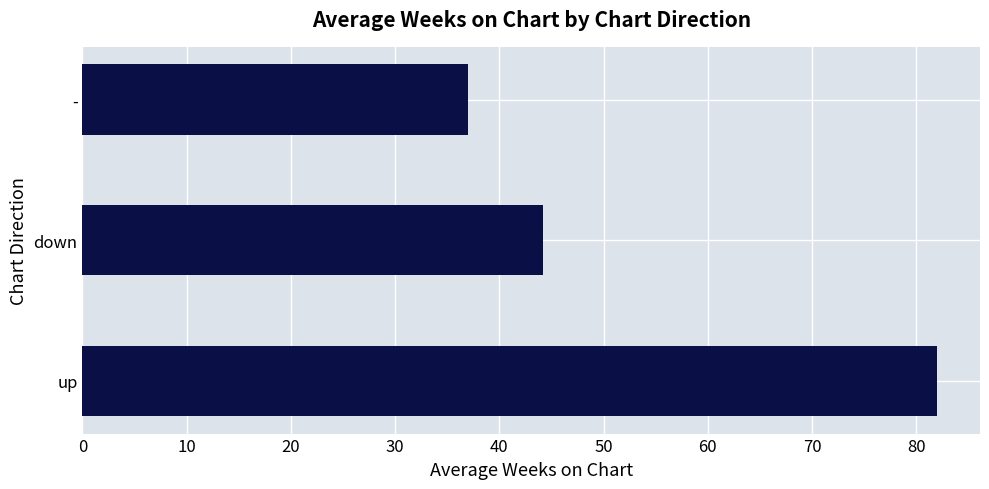

How many bars are there in total?

3